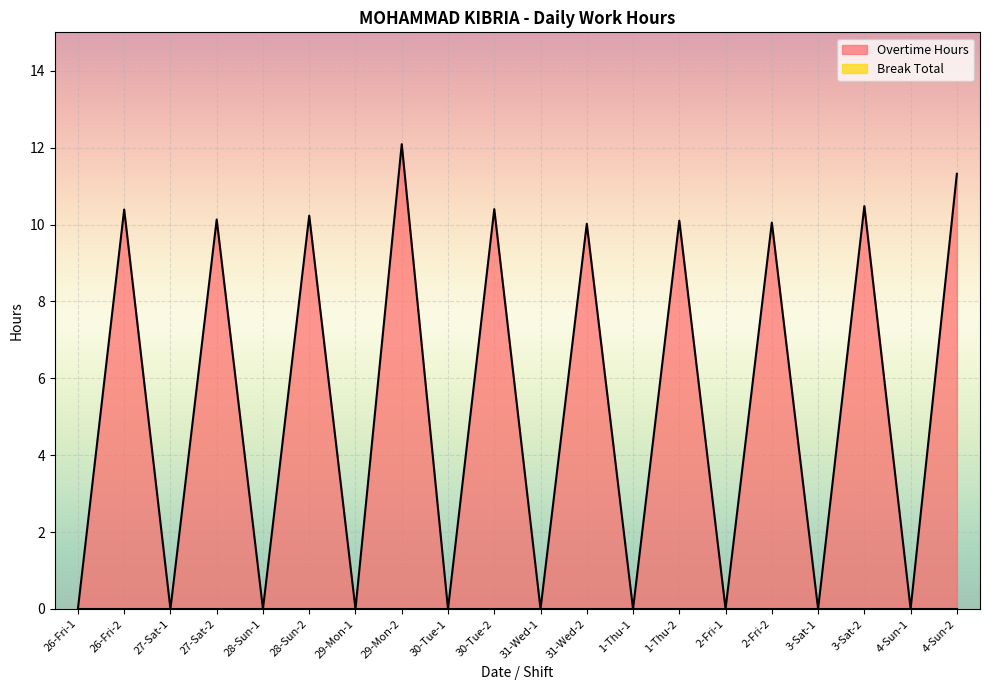

What is the label of the 17th point from the left?

3-Sat-1